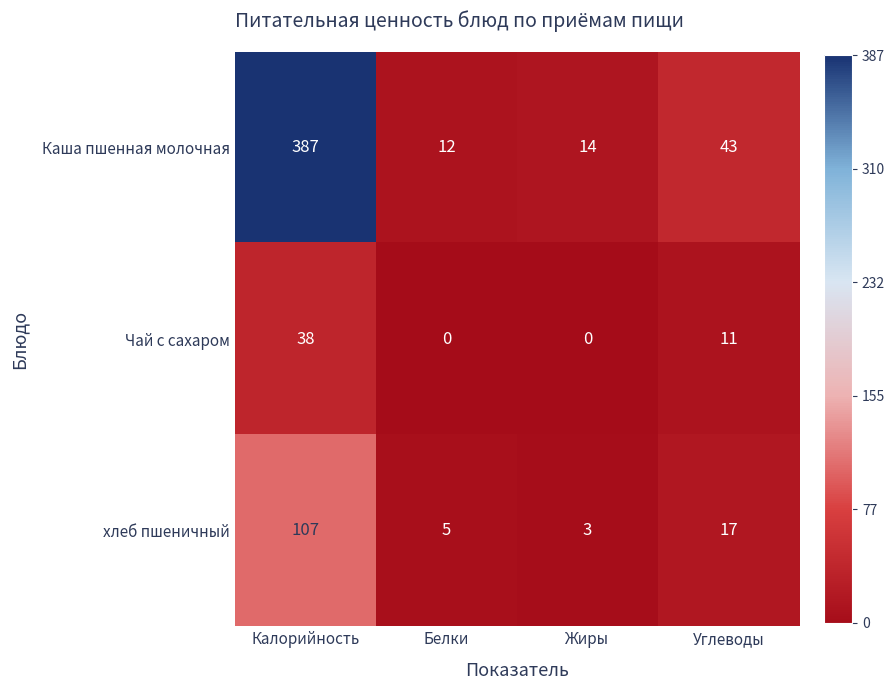

What is the sum of all Каша пшенная молочная values?

456